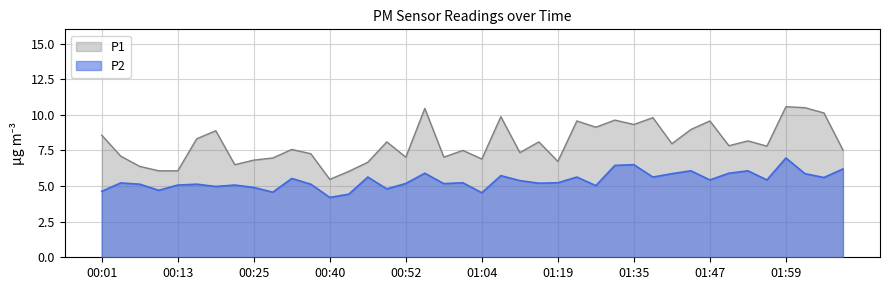

What is the label of the 12th point from the right?

01:35